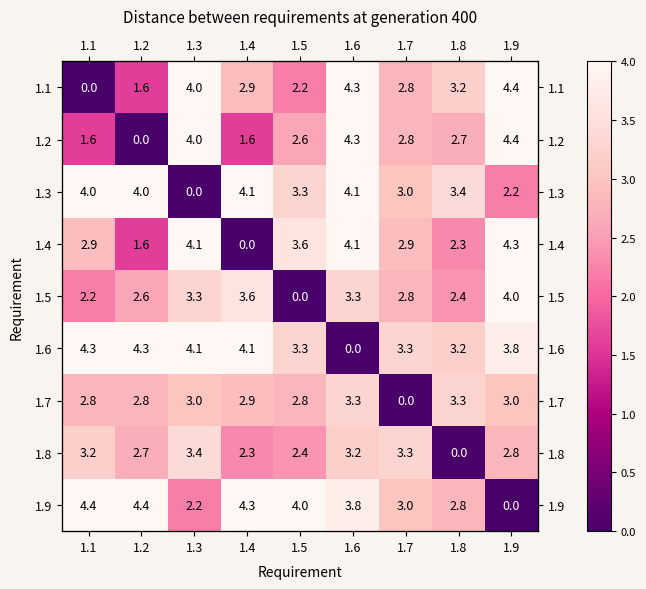

True or false: 1.4 has a value of 1.9 at 1.9.

False